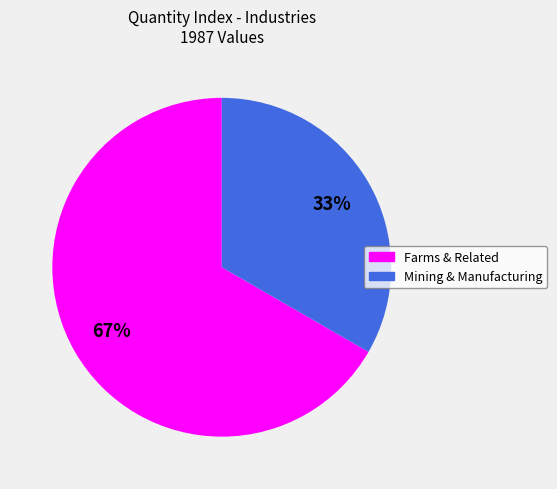

How many segments does this pie chart have?

2